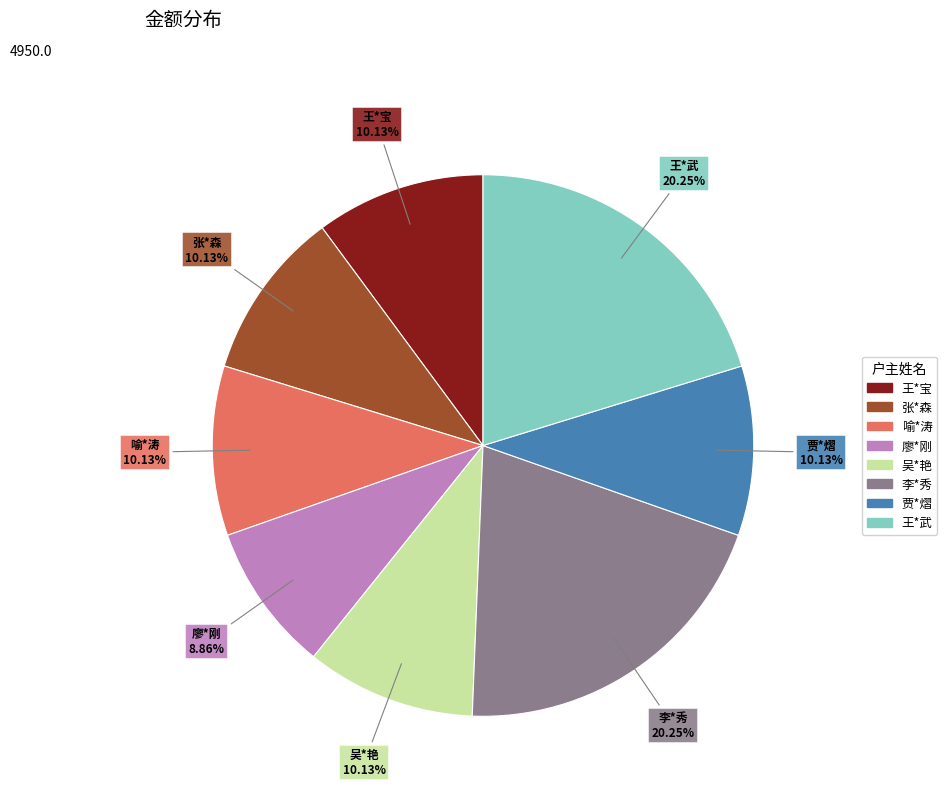

Combined, do 王*宝 and 廖*刚 account for over 50%?

No